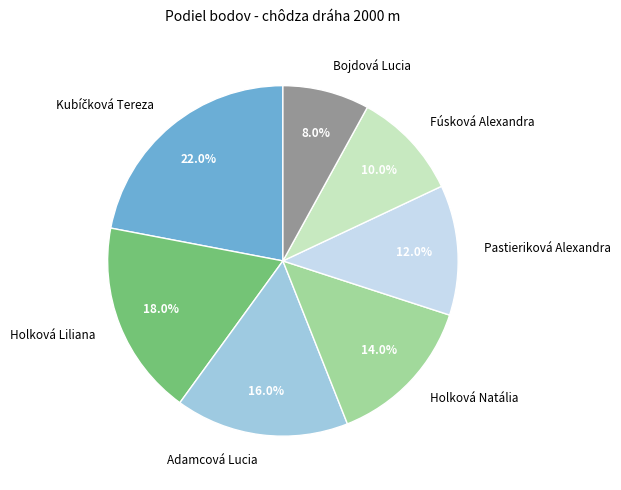

Is it true that Holková Natália is 14% of the pie?

True